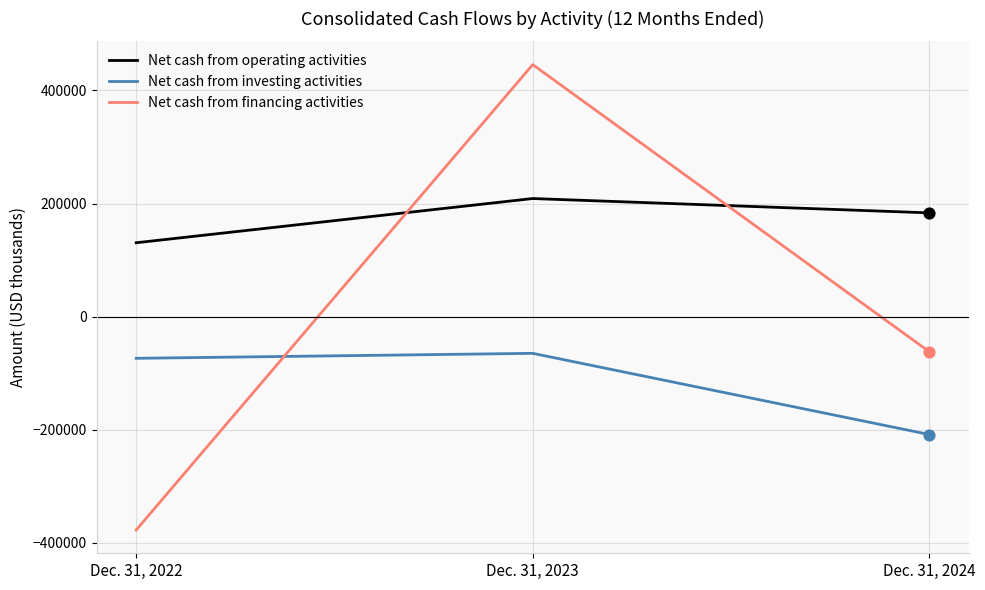

Between Dec. 31, 2022 and Dec. 31, 2024, which series saw the biggest shift?

Net cash from financing activities